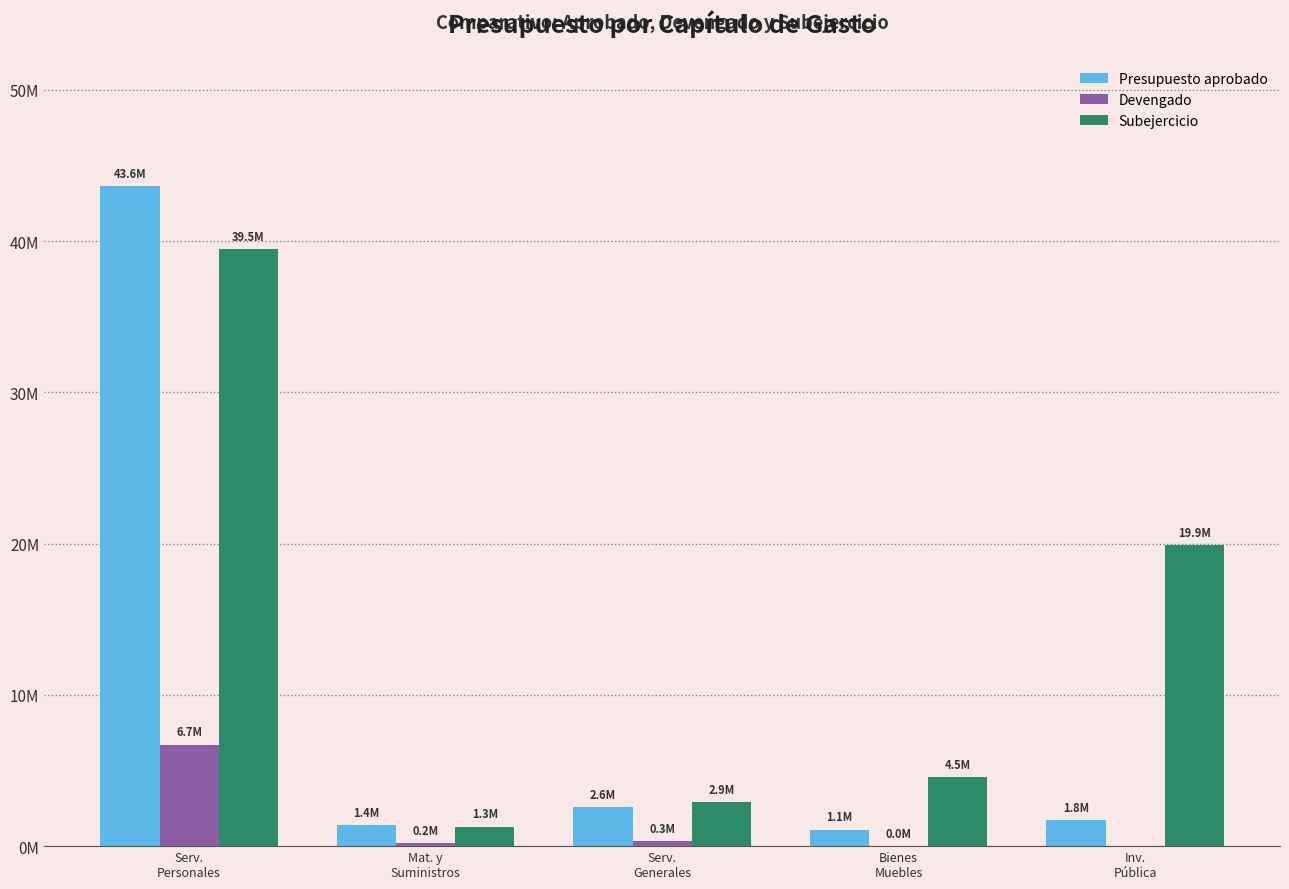

What is the label of the 4th bar from the left?

Bienes
Muebles